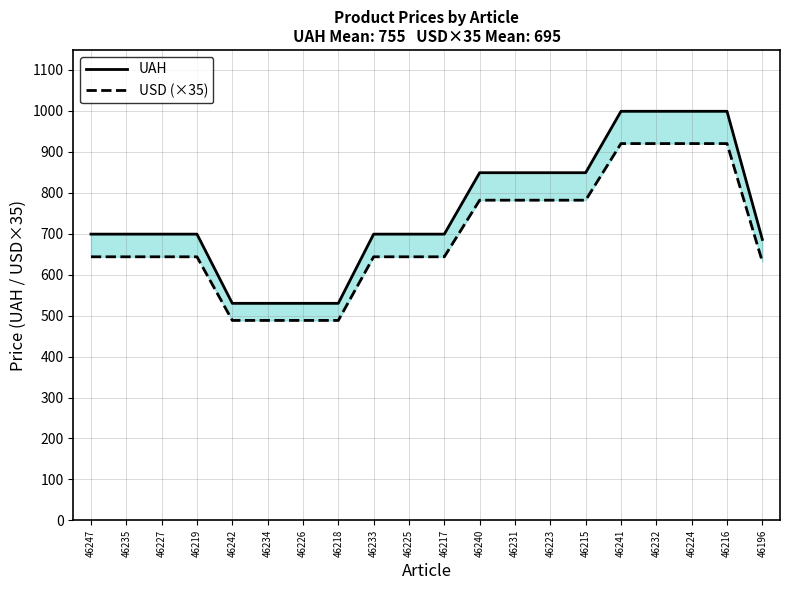

Reading left to right, extract all data points from this chart.

UAH: 46247=699.0	46235=699.0	46227=699.0	46219=699.0	46242=530.0	46234=530.0	46226=530.0	46218=530.0	46233=699.0	46225=699.0	46217=699.0	46240=849.0	46231=849.0	46223=849.0	46215=849.0	46241=999.0	46232=999.0	46224=999.0	46216=999.0	46196=686.0
USD (×35): 46247=643.6	46235=643.6	46227=643.6	46219=643.6	46242=488.2	46234=488.2	46226=488.2	46218=488.2	46233=643.6	46225=643.6	46217=643.6	46240=781.9	46231=781.9	46223=781.9	46215=781.9	46241=920.1	46232=920.1	46224=920.1	46216=920.1	46196=631.8